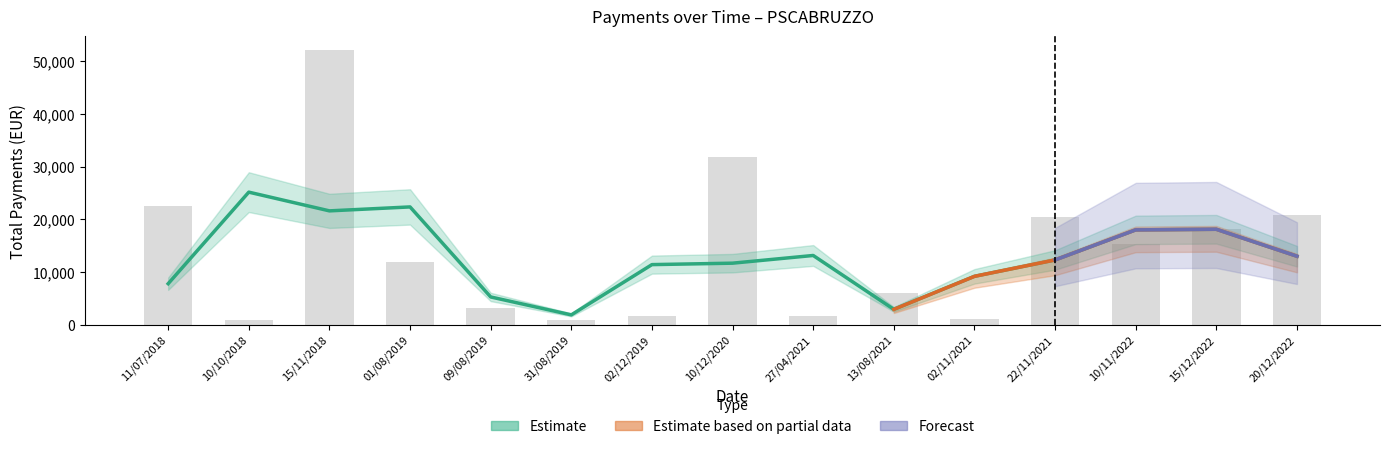

List the labels in order of value, smallest first.

31/08/2019, 10/10/2018, 02/11/2021, 02/12/2019, 27/04/2021, 09/08/2019, 13/08/2021, 01/08/2019, 10/11/2022, 15/12/2022, 22/11/2021, 20/12/2022, 11/07/2018, 10/12/2020, 15/11/2018